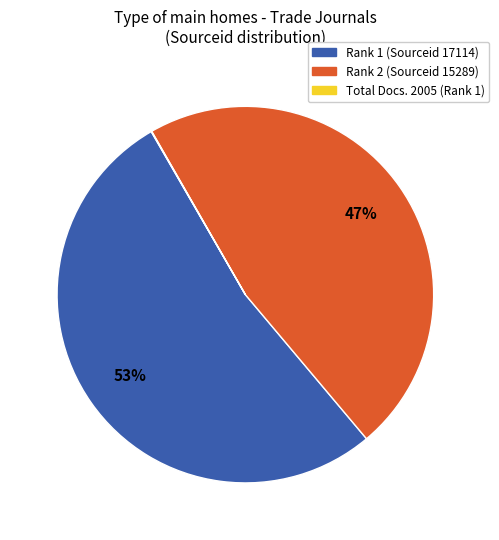

Does any single category account for the majority?

Yes